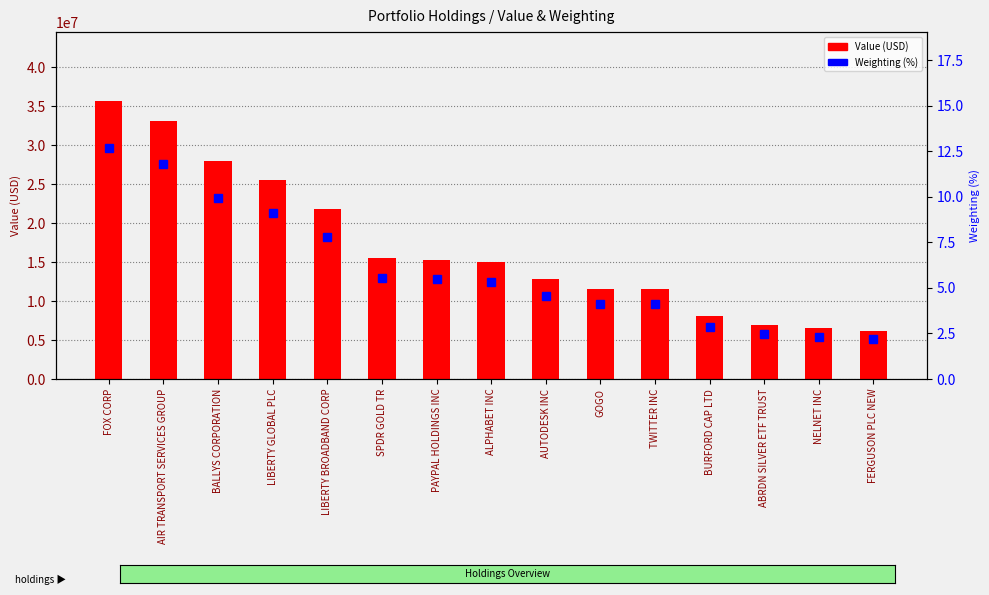

True or false: Value (USD) has a value of 26274729.1 at ALPHABET INC.

False